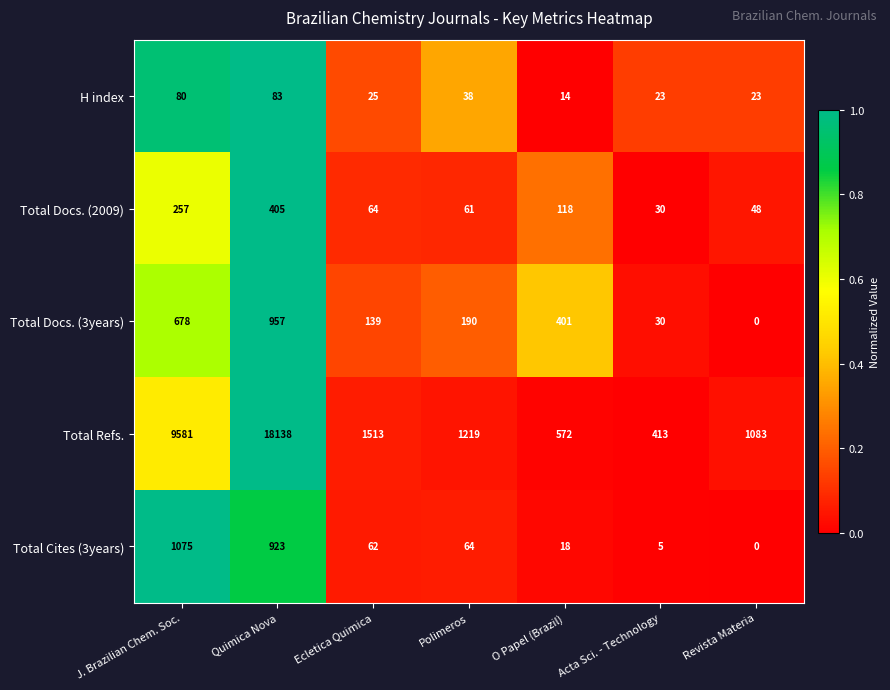

Rank the series at Polimeros from highest to lowest value.

Total Refs., Total Docs. (3years), Total Cites (3years), Total Docs. (2009), H index